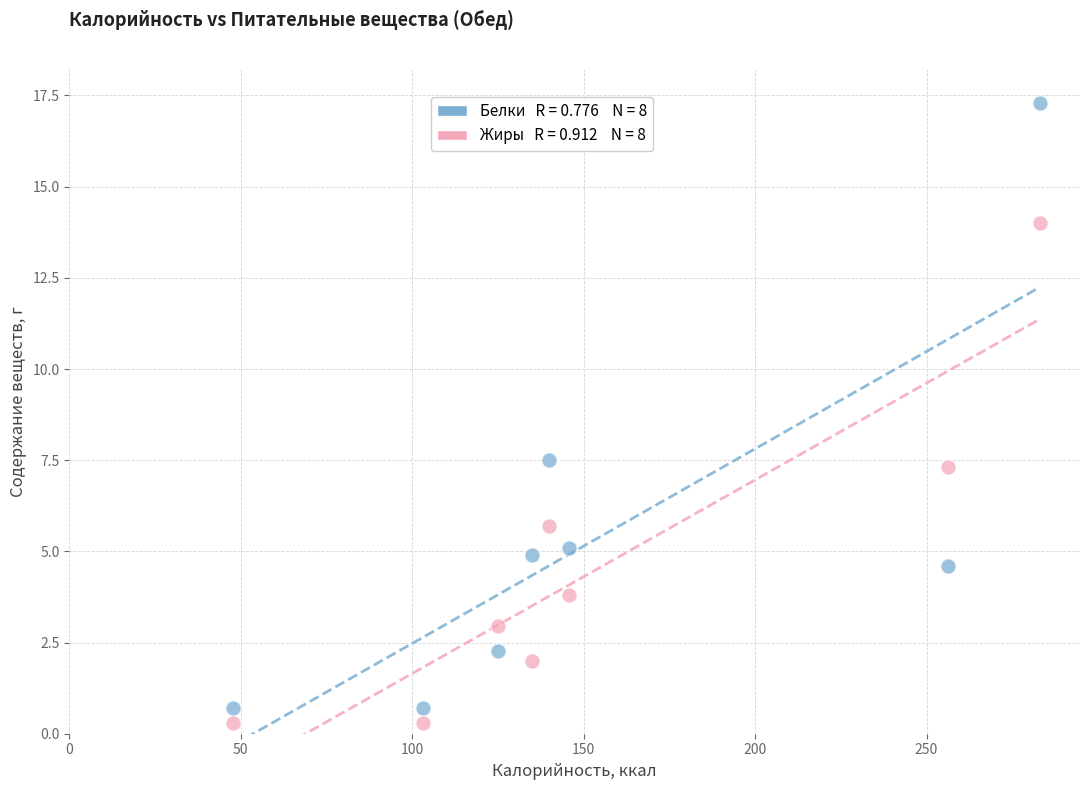

Across all data points, what is the range of Y values (max minus min)?

17.0